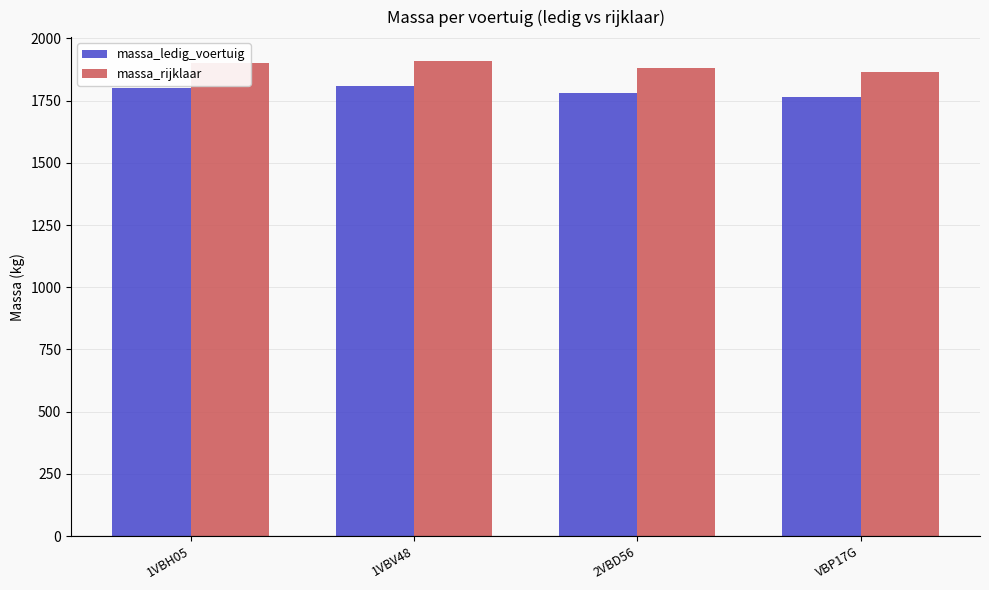

What is the difference between the maximum and second lowest values in the massa_rijklaar series?

30